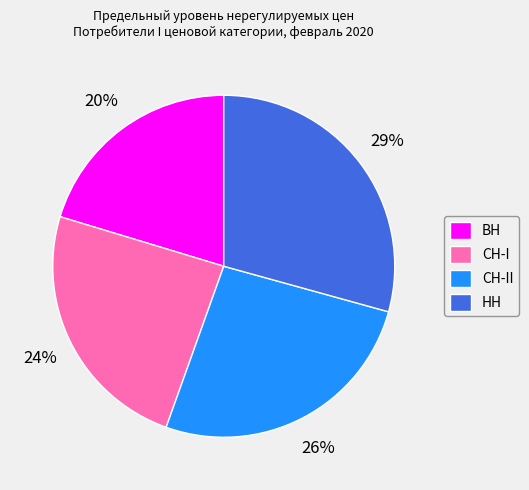

Do СН-II and НН together represent more than half of the pie?

Yes